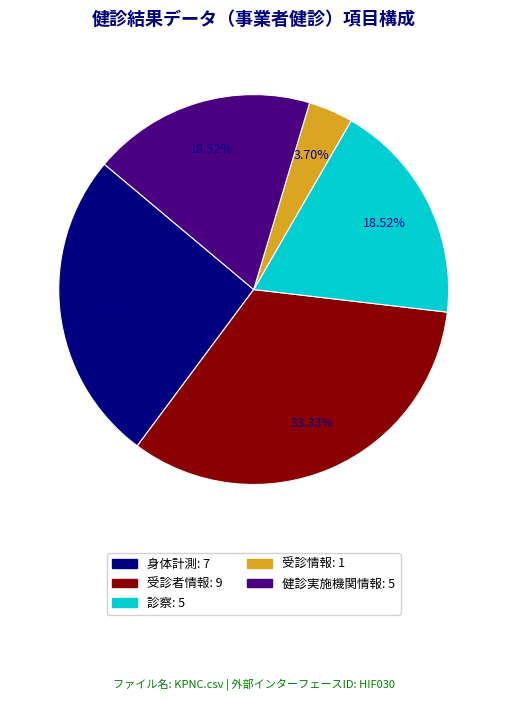

What is the largest slice in the pie chart?

受診者情報